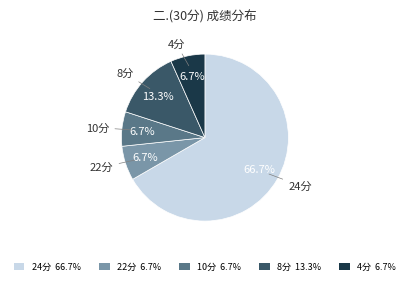

Between 24分 66.7% and 4分 6.7%, which is larger?

24分 66.7%